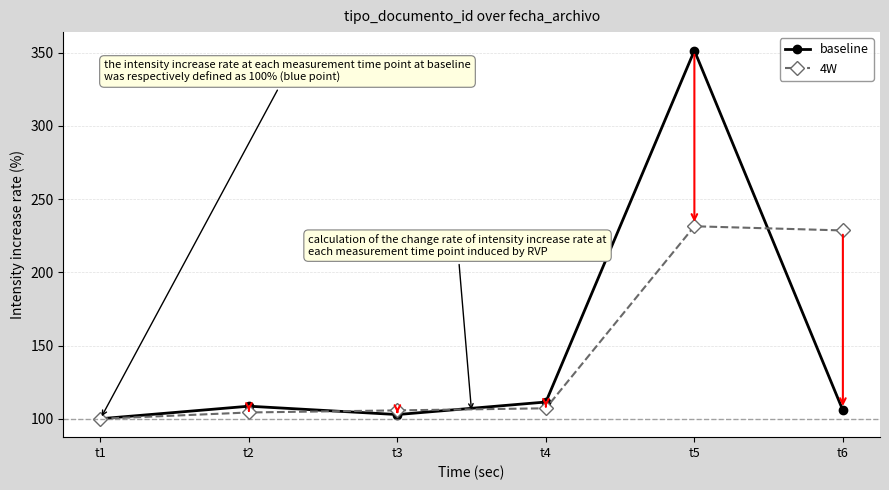

What is the difference between the highest and lowest values at t4?

4.3